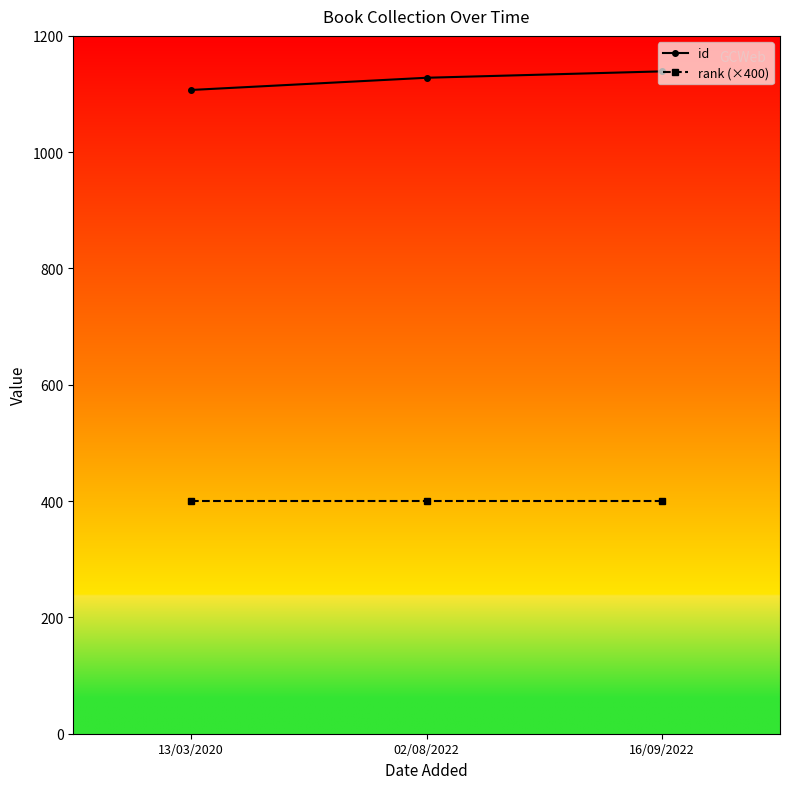

At how many categories does at least one series exceed 1083?

3